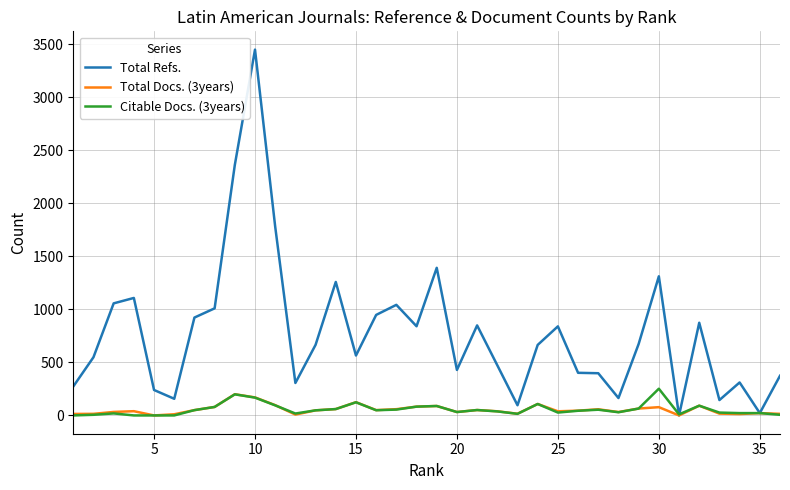

How many categories are shown in the chart?

36